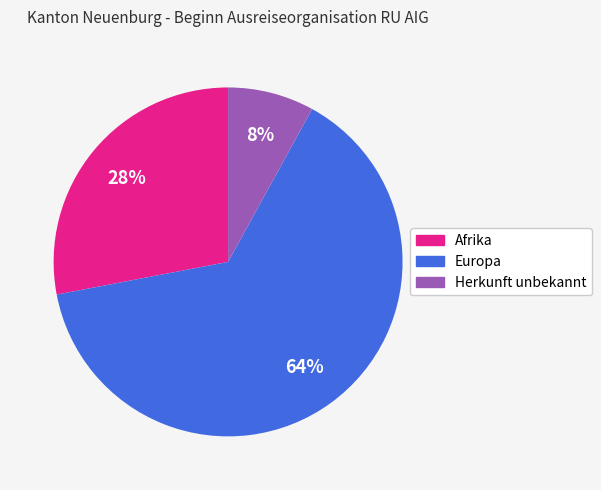

What percentage is the Europa slice, to the nearest percent?

64%